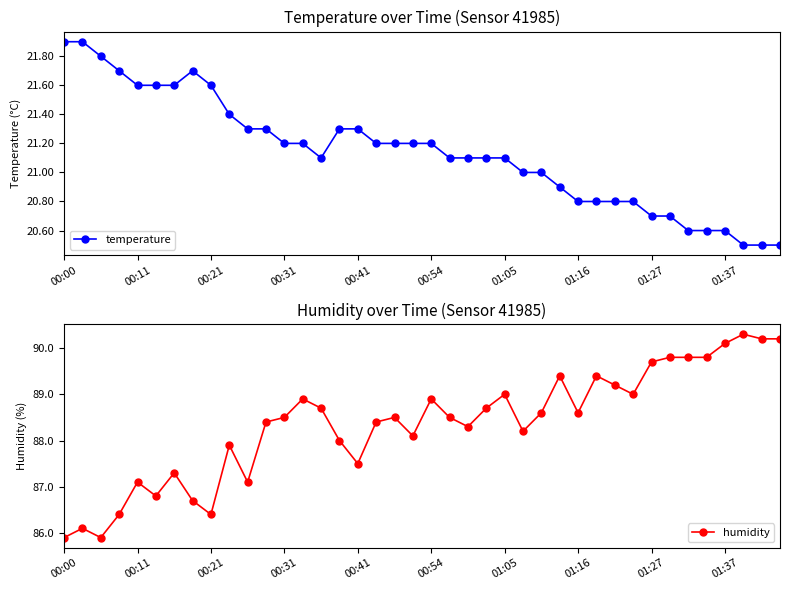

How many lines are shown in the chart?

2